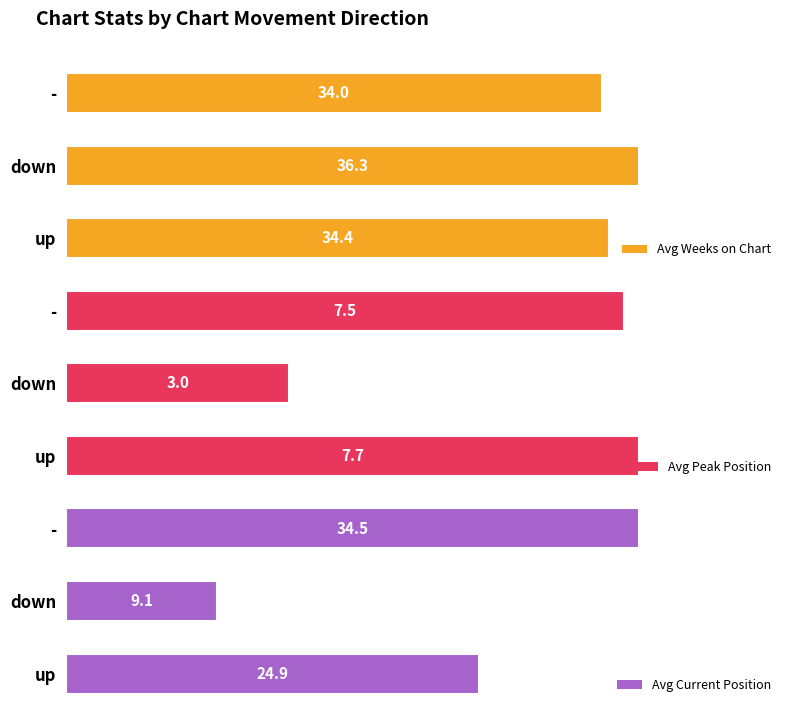

Are the bars horizontal?

Yes